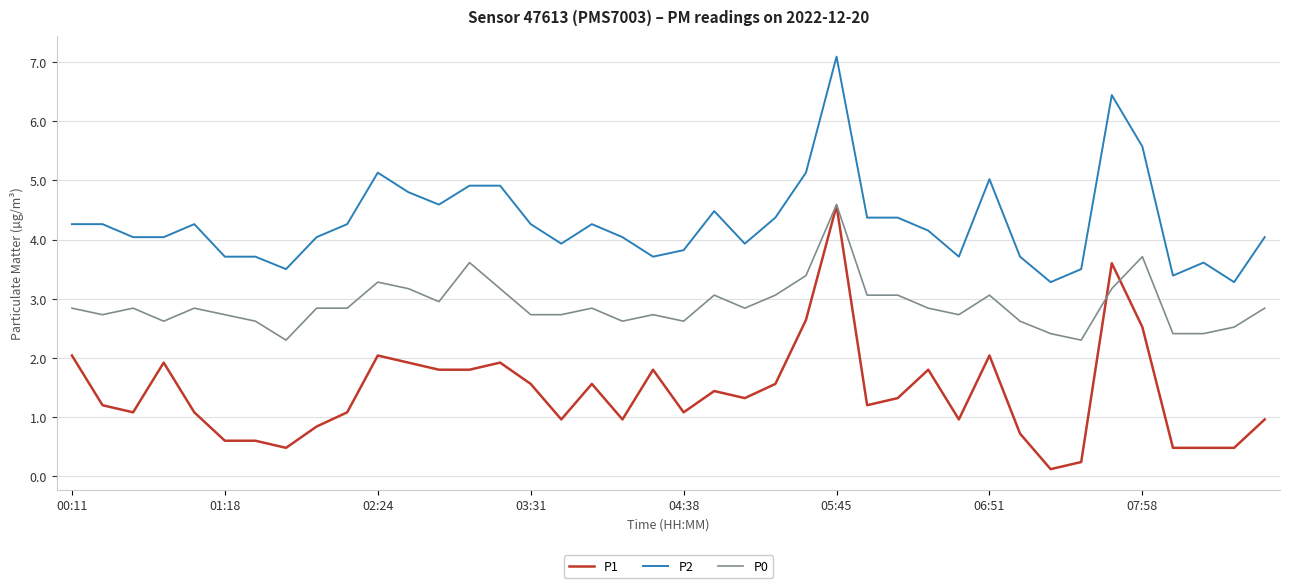

Which series has the largest total across all categories?

P2